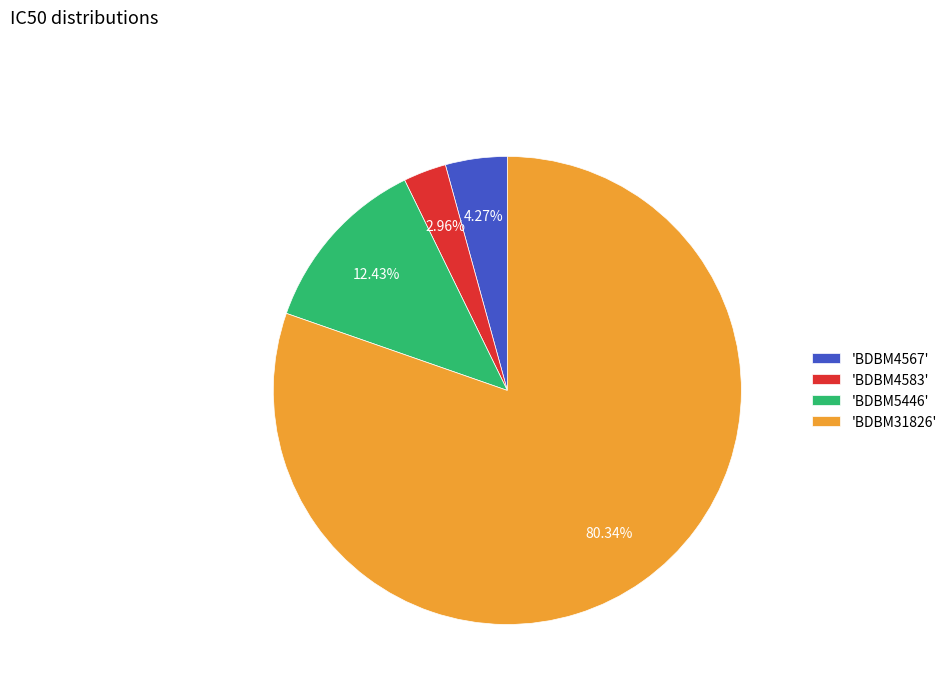

Between 'BDBM4567' and 'BDBM5446', which is larger?

'BDBM5446'